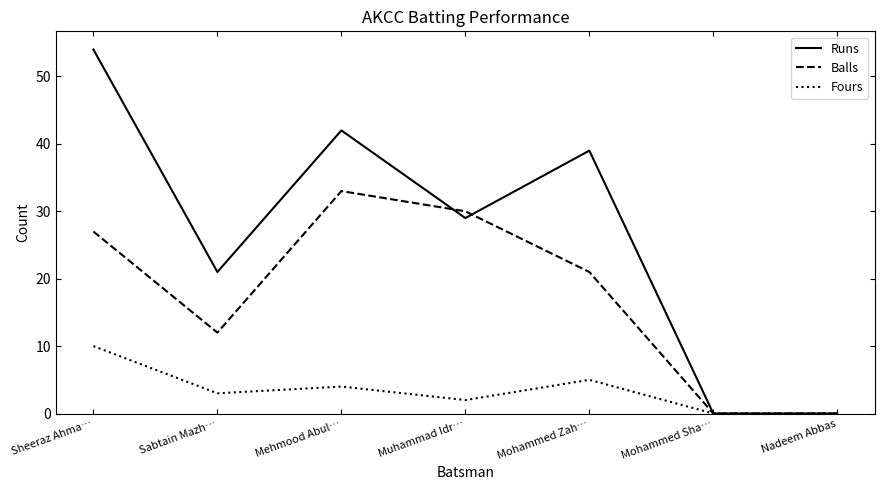

Rank the series by their maximum value, from lowest to highest.

Fours, Balls, Runs